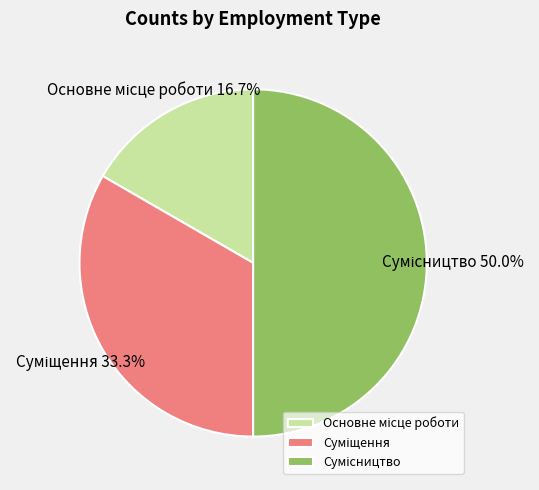

What is the total percentage of Сумісництво and Основне місце роботи?

66.7%